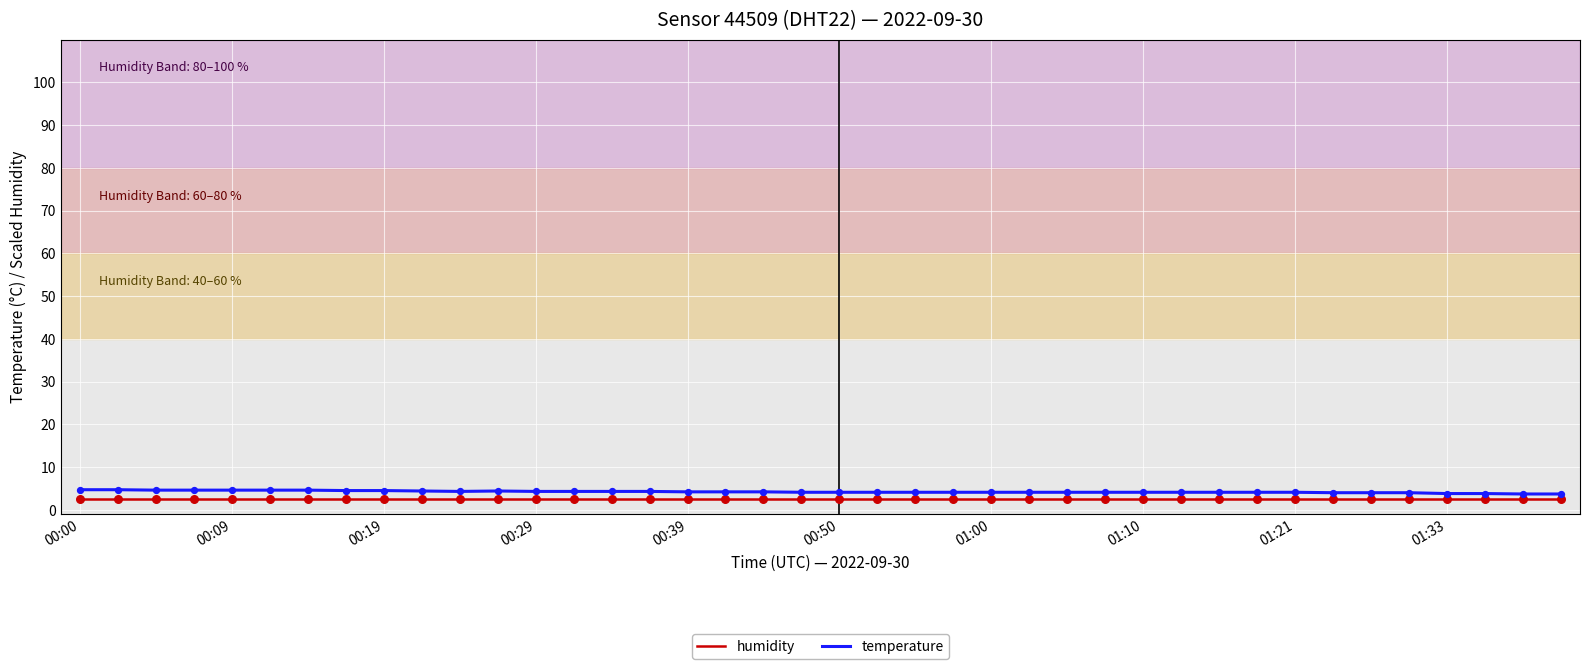

What is the minimum value shown in the chart?

2.5